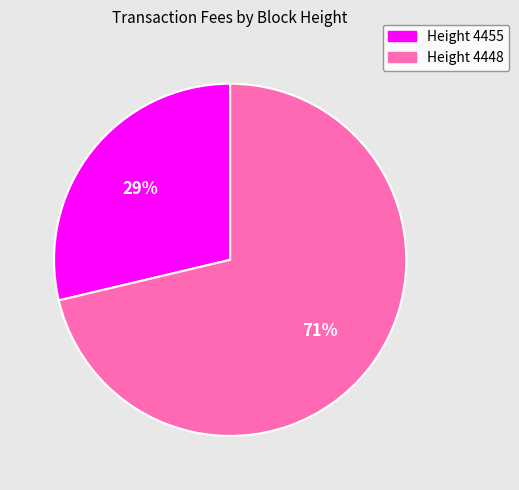

What percentage is the Height 4455 slice, to the nearest percent?

29%